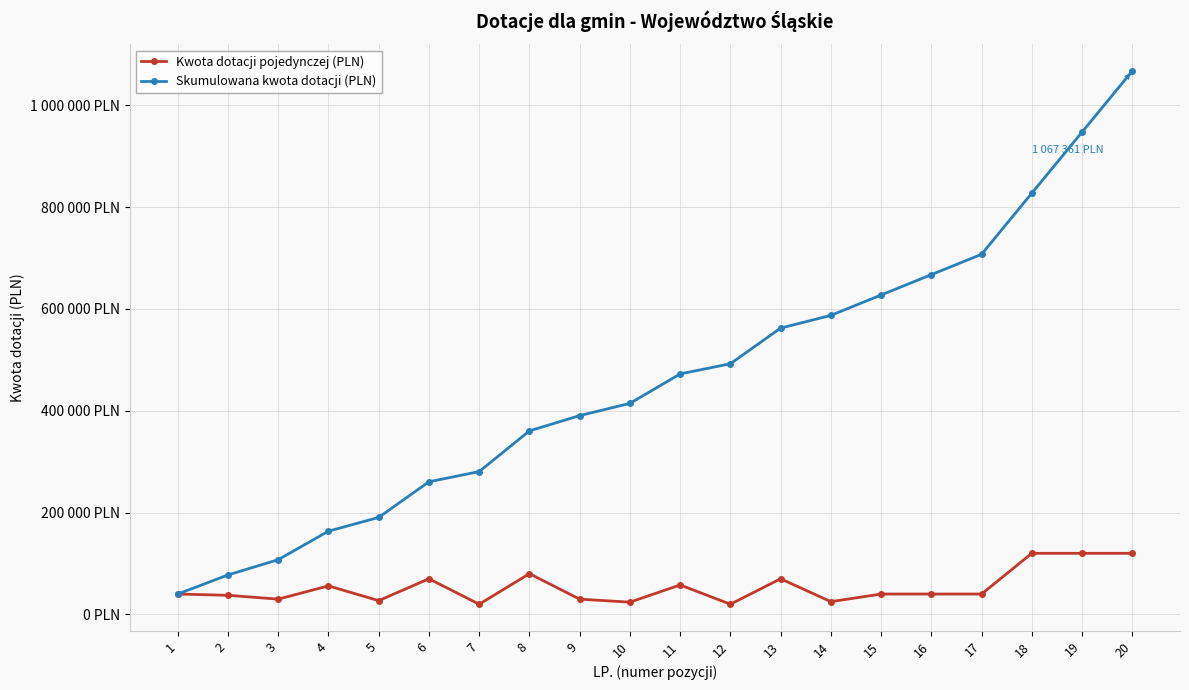

What is the sum of the Kwota dotacji pojedynczej (PLN) values at 20 and 13?

190000.0